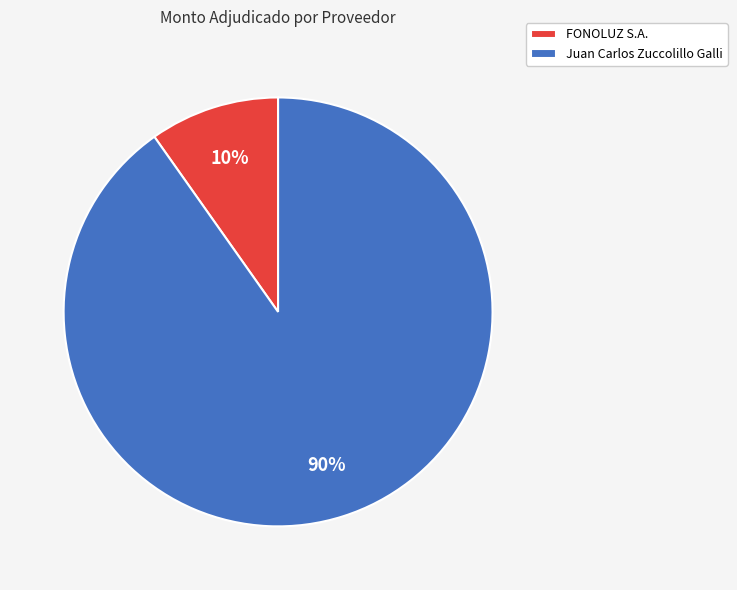

How many segments does this pie chart have?

2